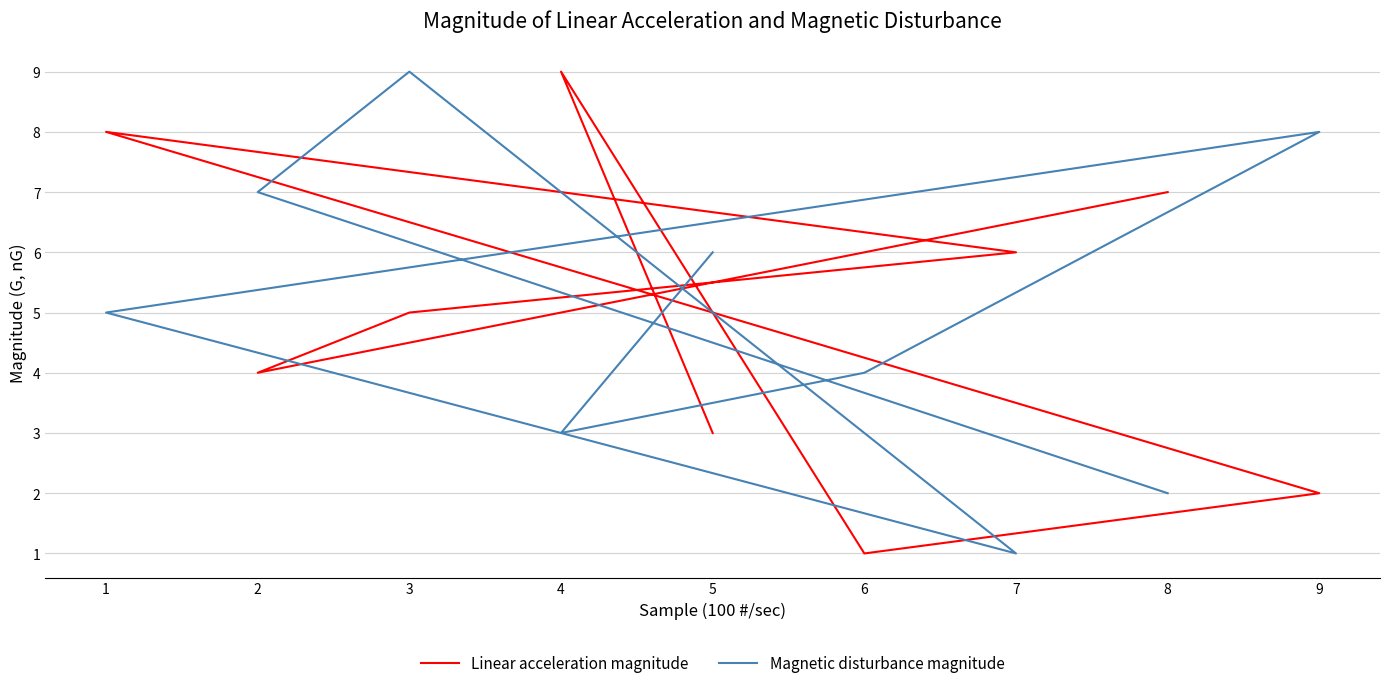

Which label corresponds to the smallest value in the chart?

6